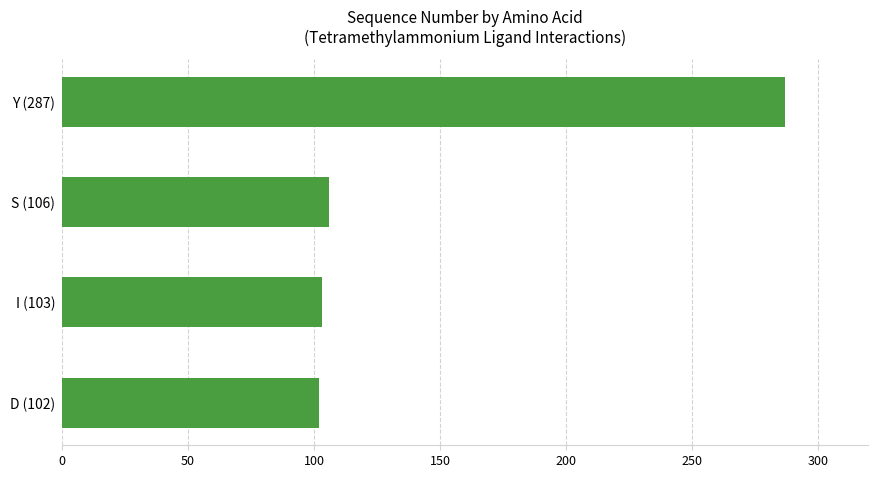

What is the greatest value displayed?

287